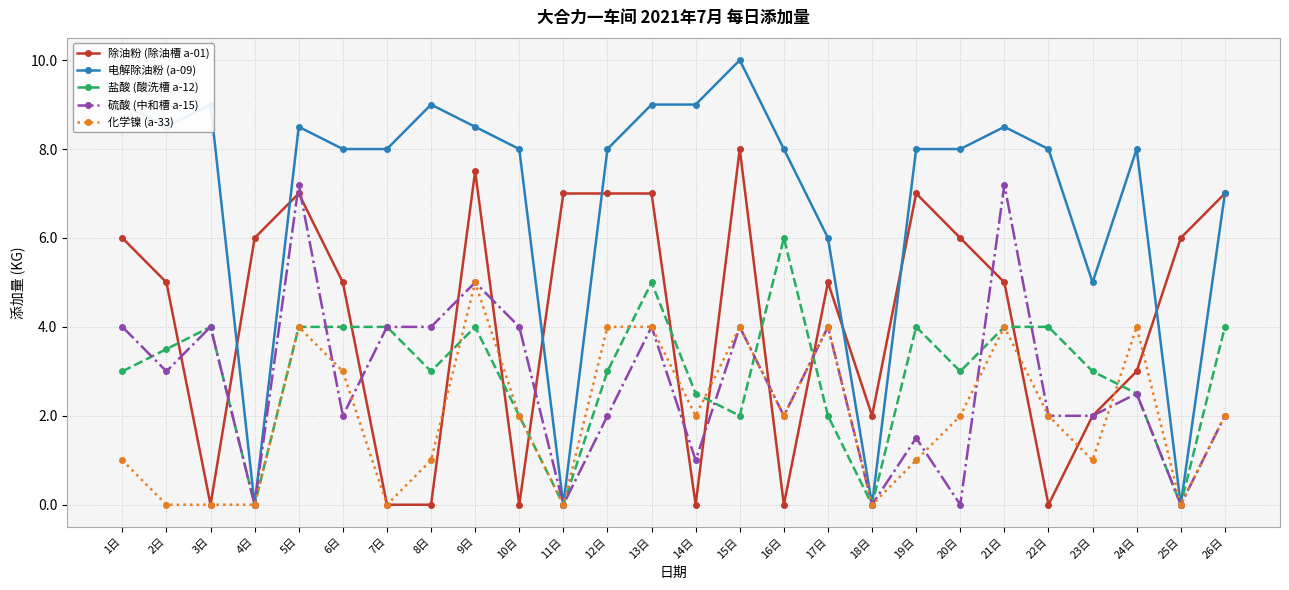

The value of 电解除油粉 (a-09) at 5日 is 11.3. True or false?

False